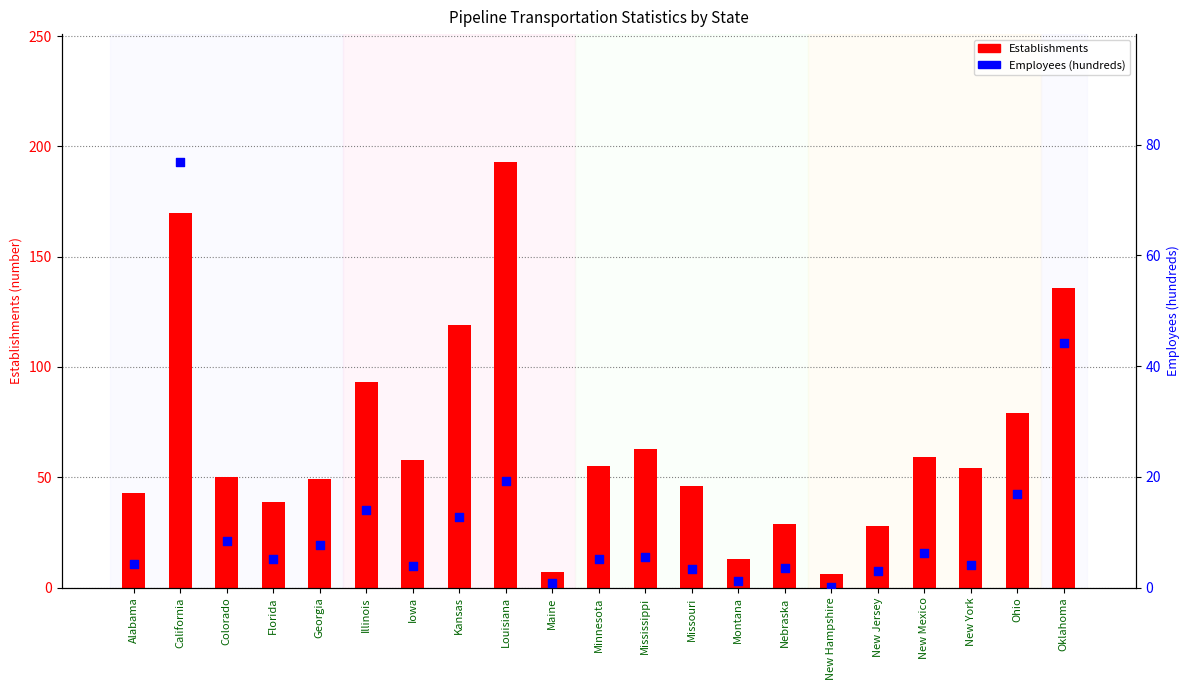

At which category is the sum across all series the highest?

California